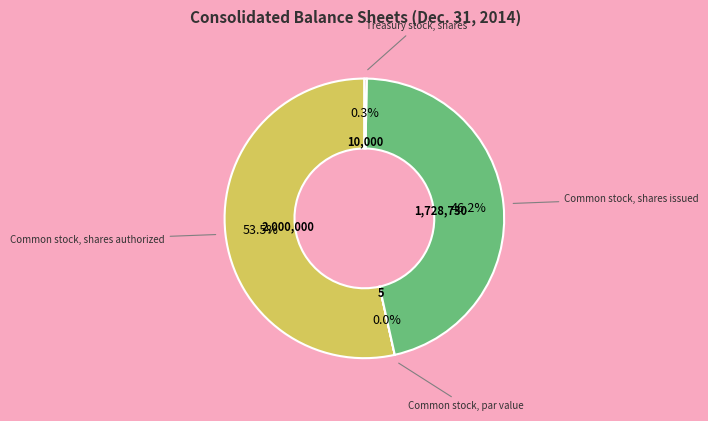

Is there any slice that represents more than half of the pie?

Yes